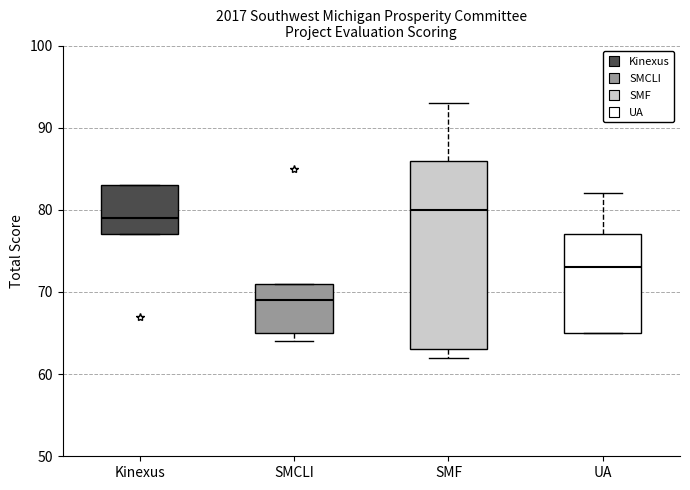

Reading left to right, read every box against the y-axis: the position of its median line, the range the box covers, and the ends of its whiskers. The values are not printed on the chart, so give them approximately, as read against the axis.

Kinexus: median 79, box 77 to 83, whiskers 77 to 83
SMCLI: median 69, box 65 to 71, whiskers 64 to 71
SMF: median 80, box 63 to 86, whiskers 62 to 93
UA: median 73, box 65 to 77, whiskers 65 to 82